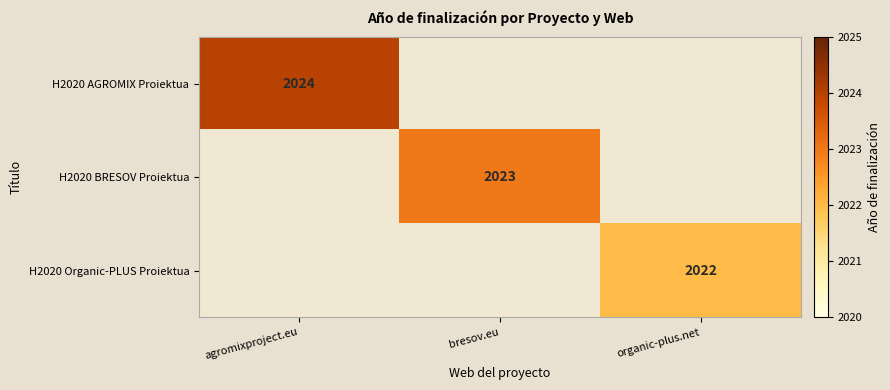

Rank the series at organic-plus.net from highest to lowest value.

H2020 Organic-PLUS Proiektua, H2020 AGROMIX Proiektua, H2020 BRESOV Proiektua